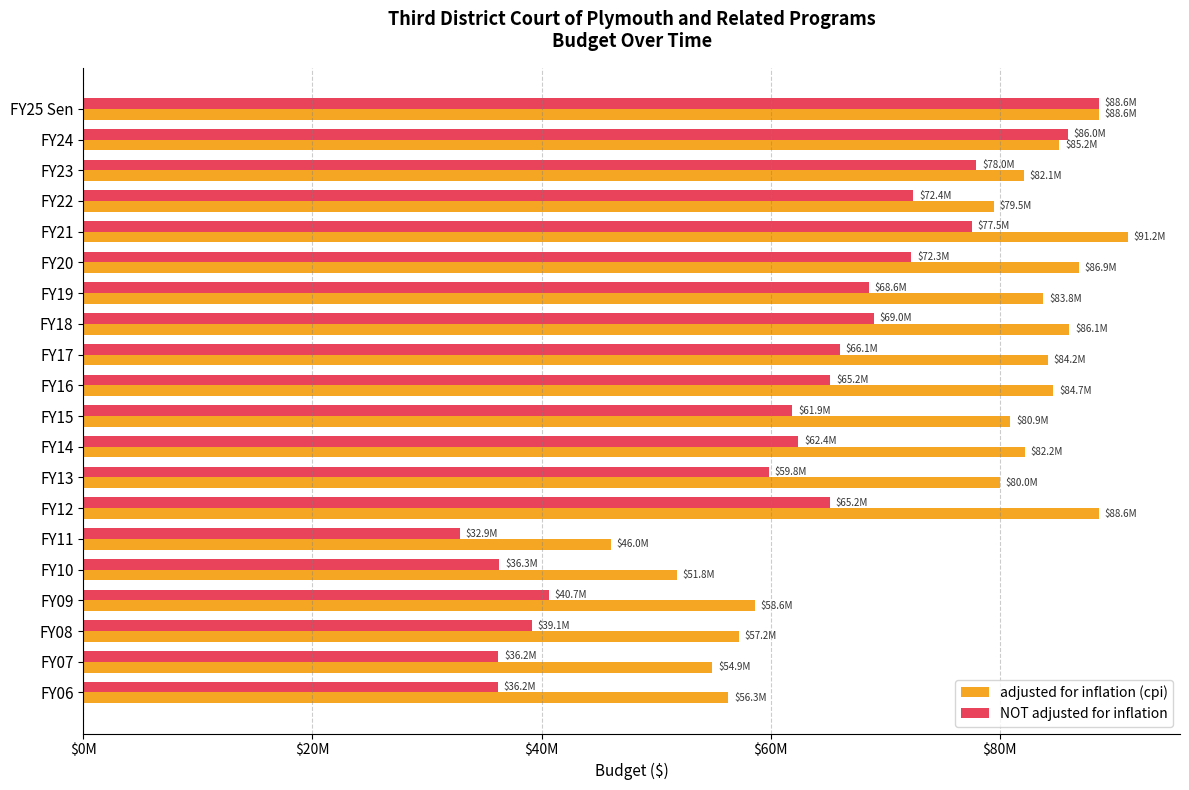

What is the label of the 13th bar from the left?

12